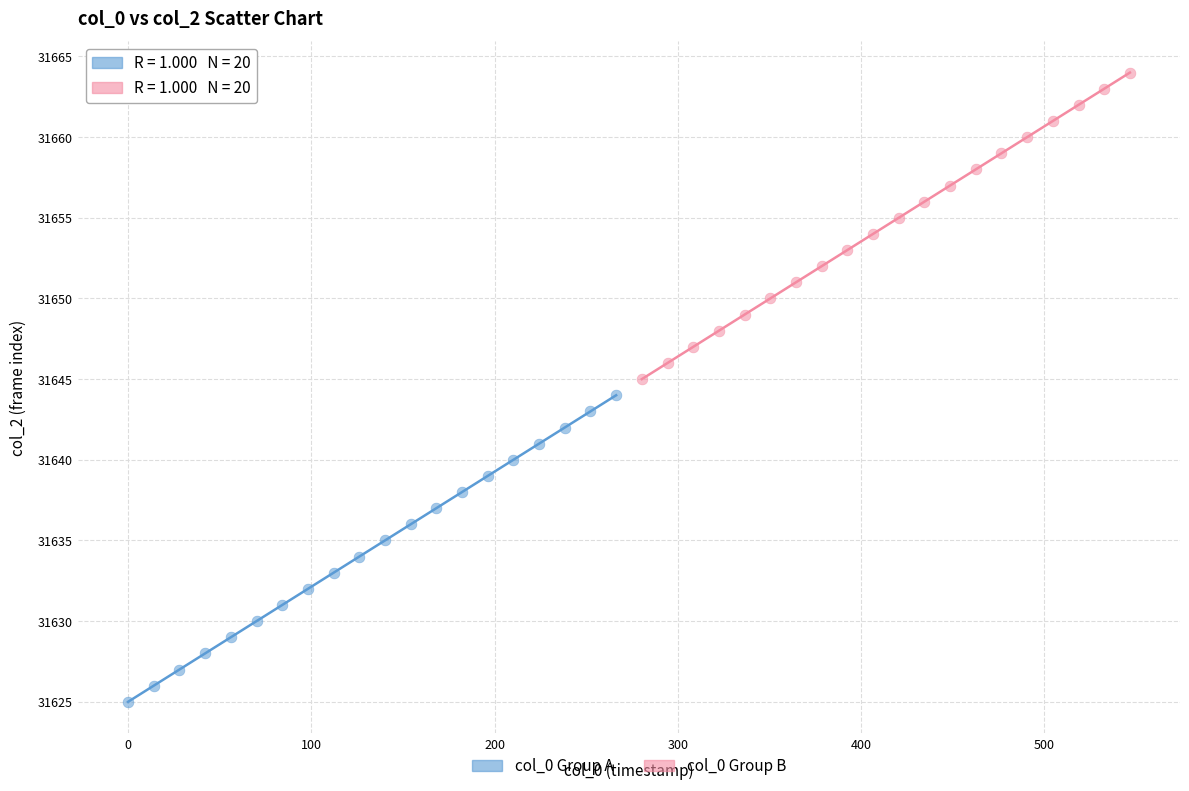

Which series reaches the minimum Y coordinate?

col_0 Group A